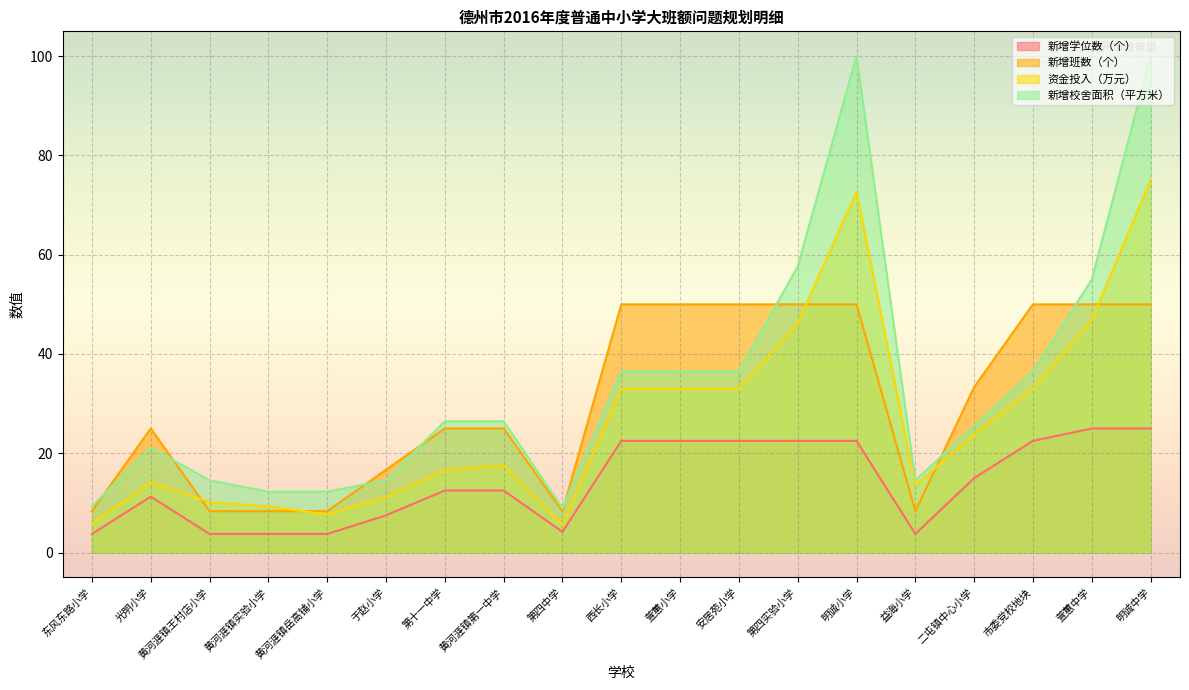

At which label is 新增班数（个） closest to 29?

光明小学